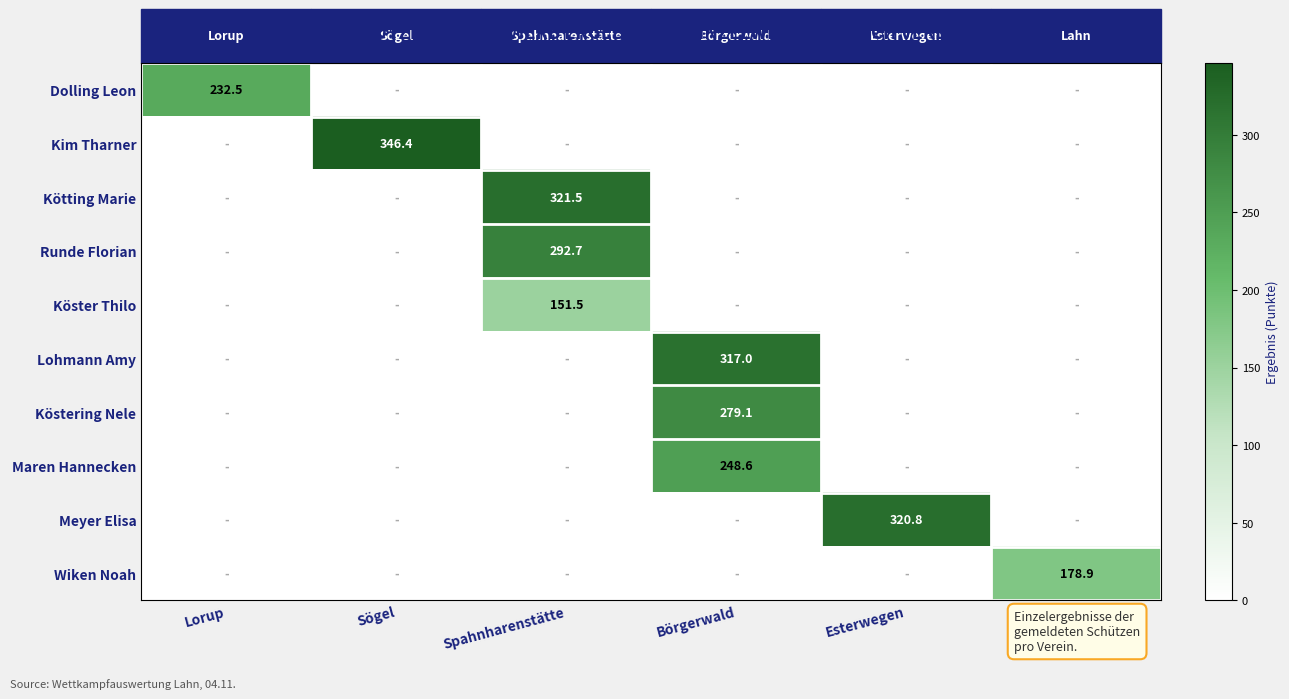

The value of Maren Hannecken at Börgerwald is 248.6. True or false?

True